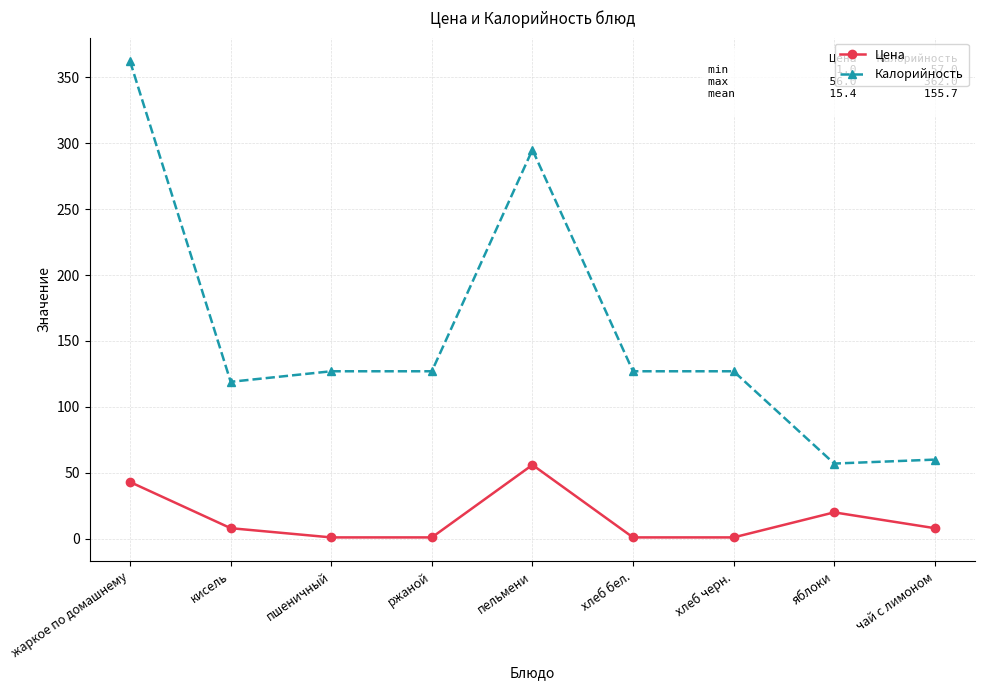

Which series has the widest spread of values?

Калорийность